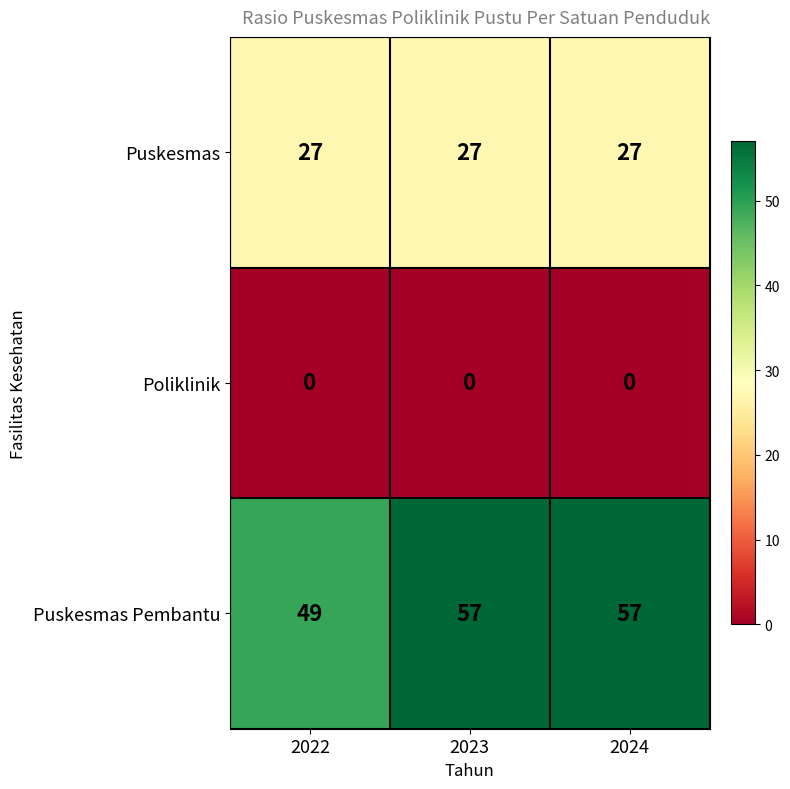

Count the Puskesmas Pembantu values in the range 49 to 57.

3